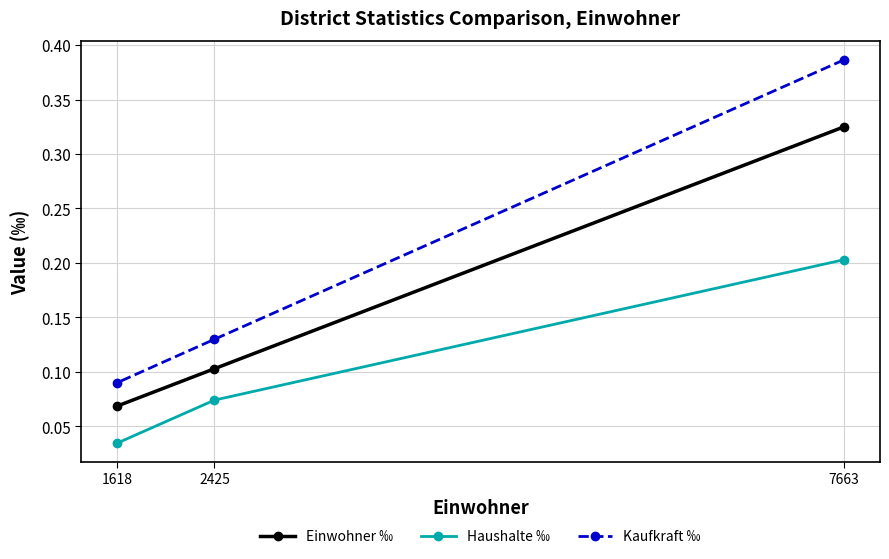

Which series has the largest total across all categories?

Kaufkraft ‰